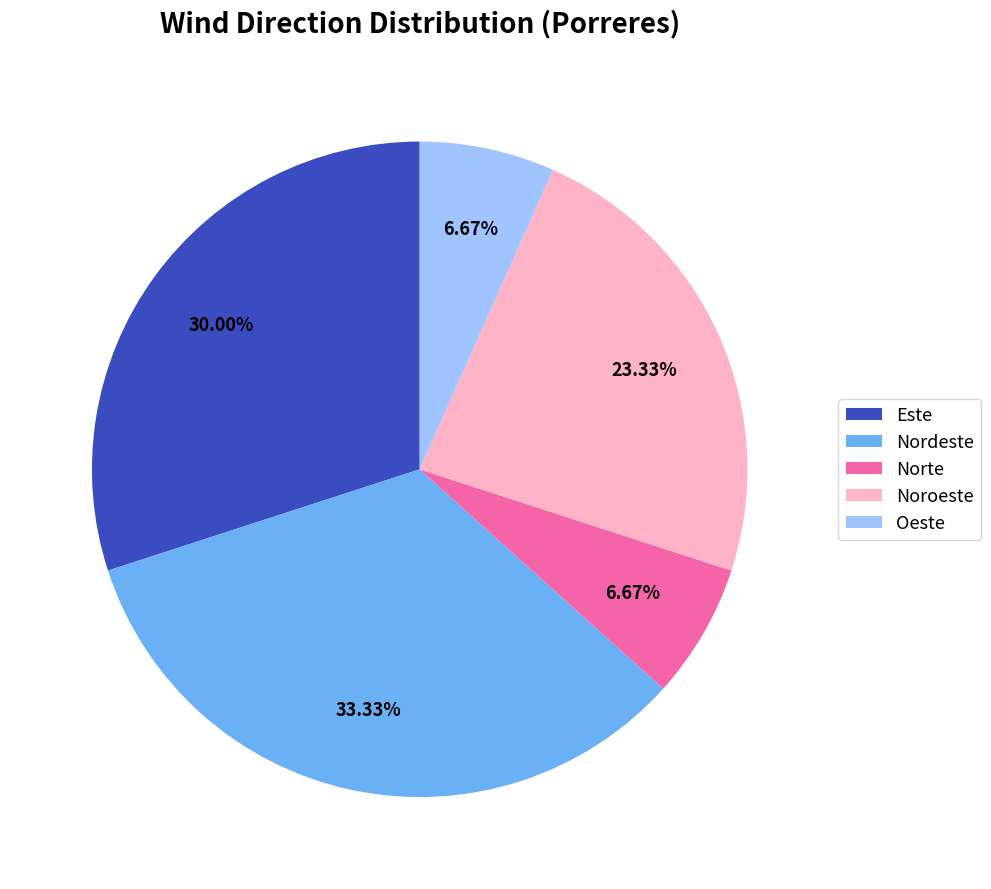

How many segments does this pie chart have?

5